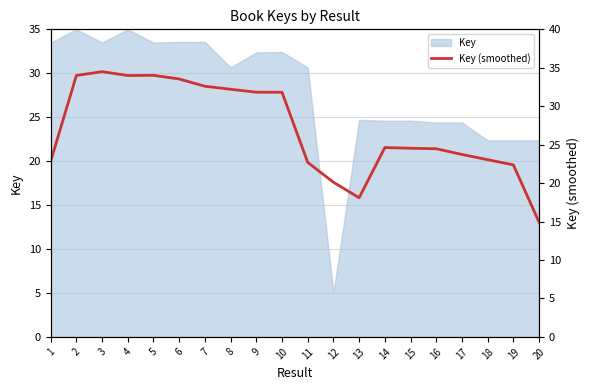

Reading right to left, what are all the values shown in this chart?

14.9	22.4	23.0	23.7	24.5	24.5	24.6	18.1	20.1	22.7	31.8	31.8	32.2	32.6	33.5	34.0	34.0	34.5	34.0	22.8